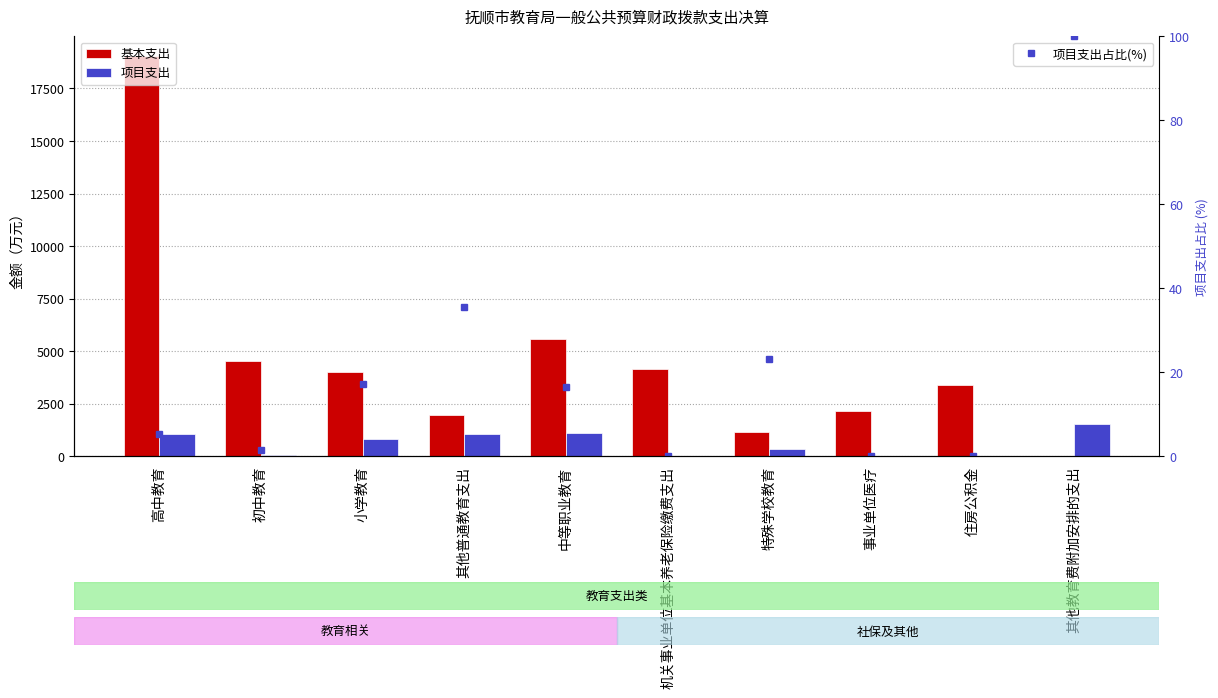

True or false: 项目支出 has a value of 295.3 at 高中教育.

False